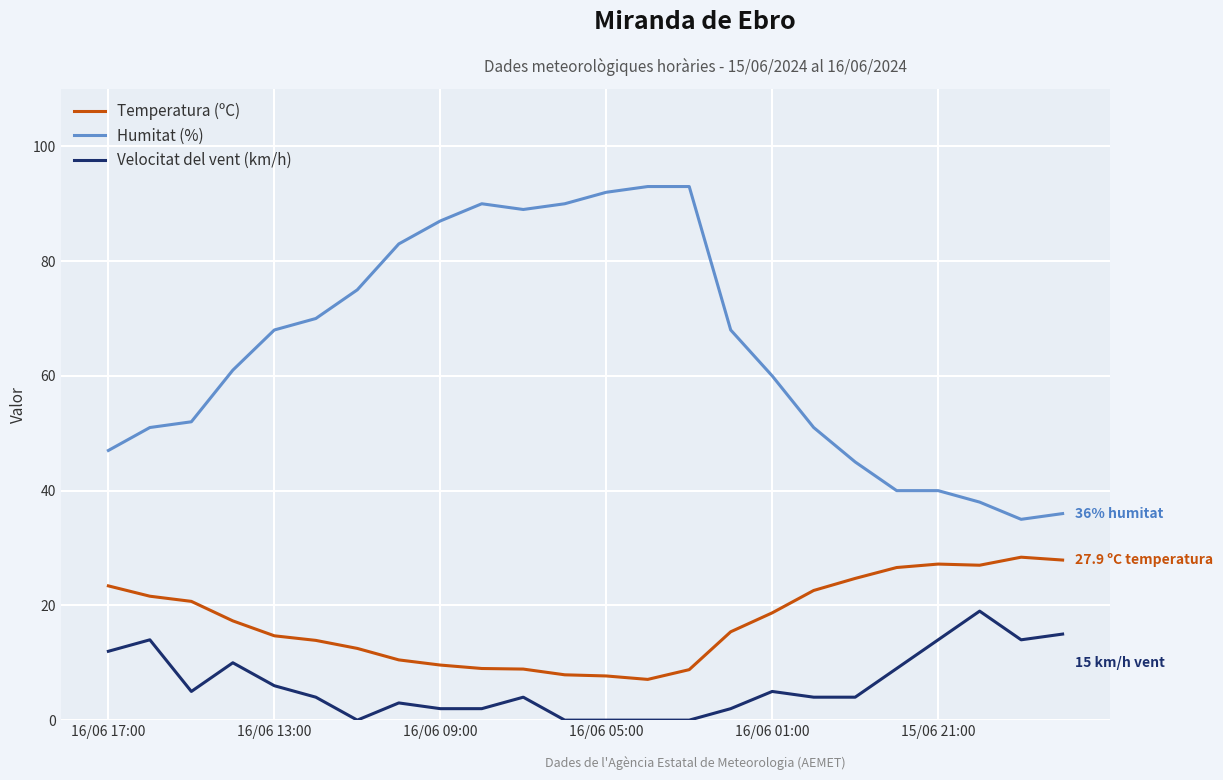

List the series in order of their peak value, lowest first.

Velocitat del vent (km/h), Temperatura (ºC), Humitat (%)